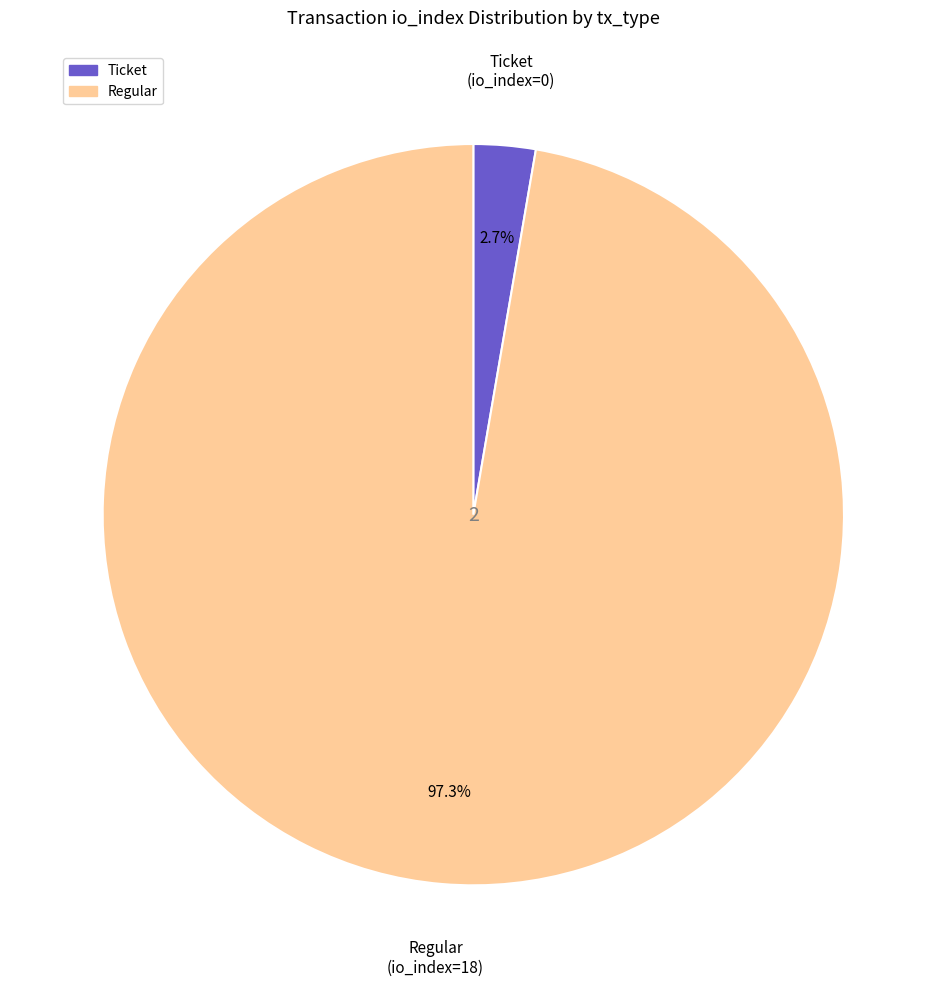

Does any single category account for the majority?

Yes